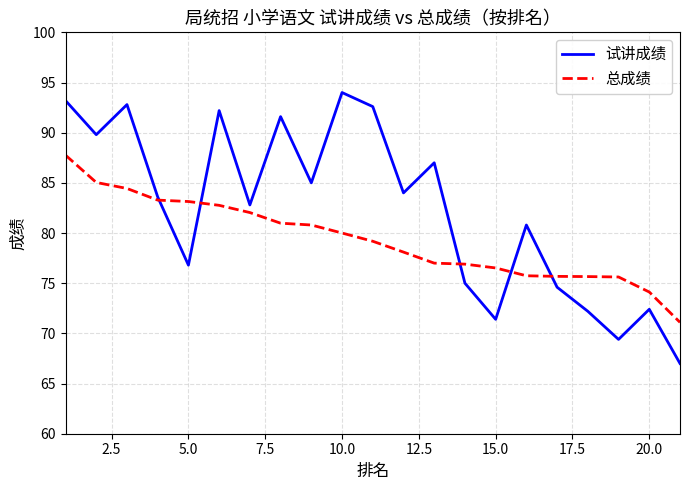

What is the lowest value of the 试讲成绩 series?

67.0